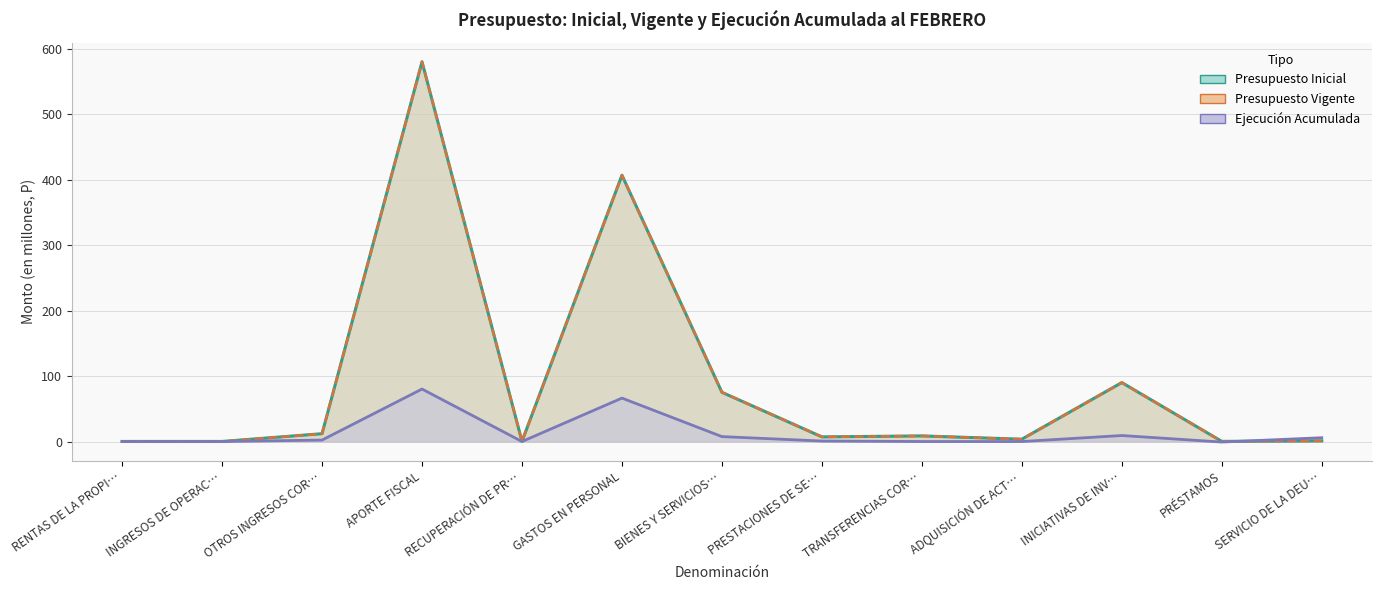

True or false: Presupuesto Inicial and Ejecución Acumulada intersect in this chart.

True